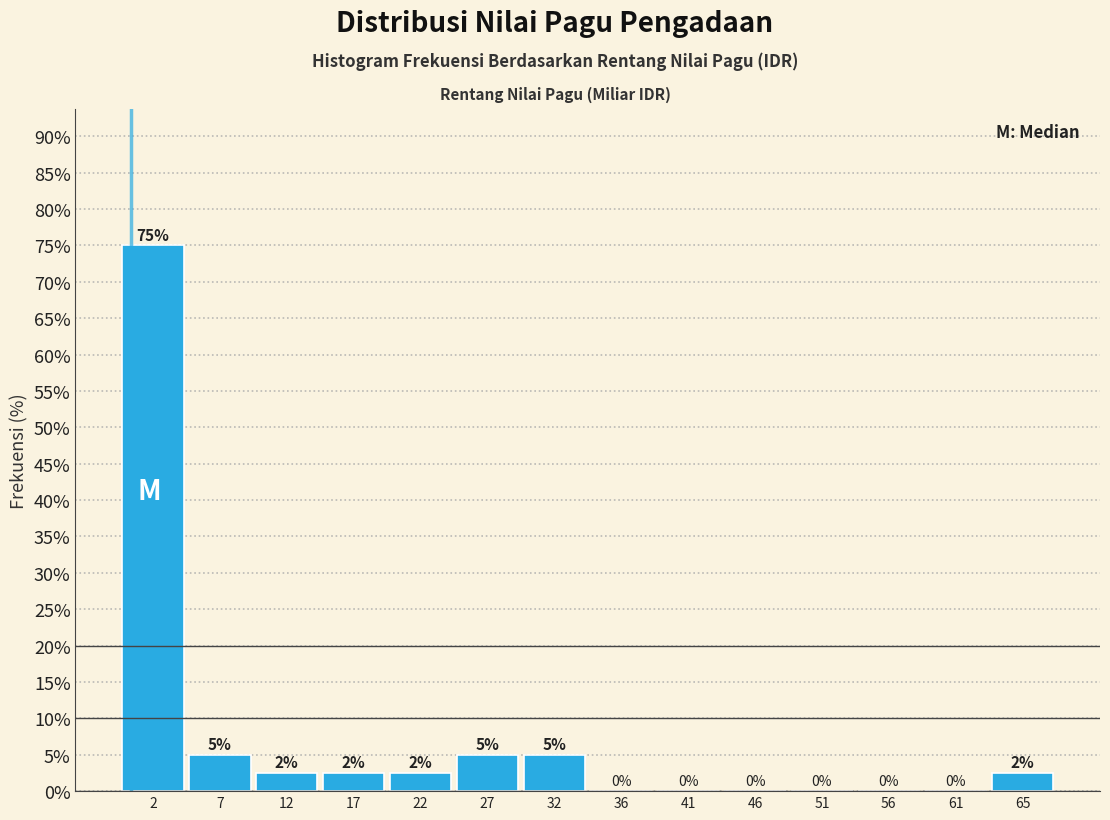

Which range on the x-axis has the tallest bar?

0.0 to 5.0